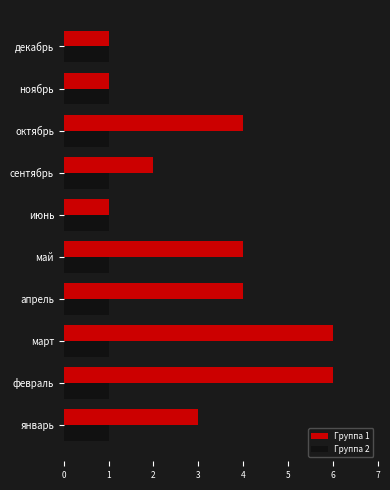

What is the total value across all series at сентябрь?

3